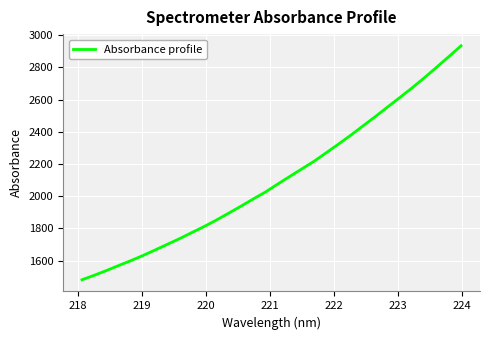

Reading right to left, list all the values displayed in this chart.

2933.9	2867.0	2800.8	2735.8	2673.3	2613.4	2554.7	2495.1	2437.9	2380.1	2325.2	2271.5	2218.2	2170.6	2123.1	2075.3	2025.9	1982.7	1938.1	1895.0	1852.1	1812.1	1774.8	1737.0	1701.8	1666.4	1631.9	1599.4	1569.2	1538.0	1508.5	1480.7